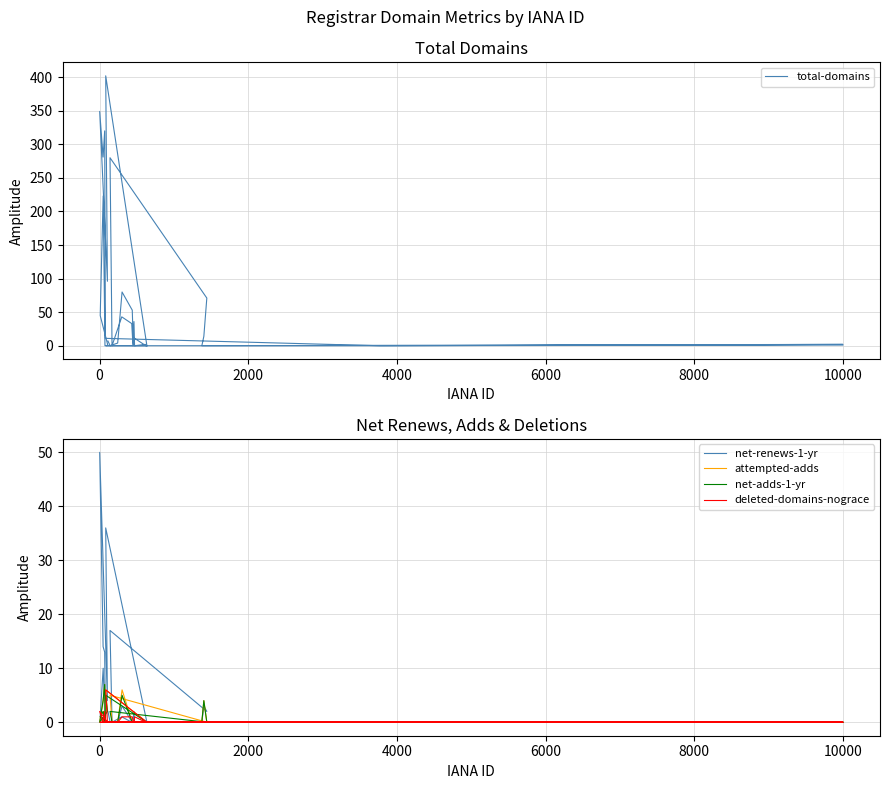

Rank the series by their maximum value, from lowest to highest.

deleted-domains-nograce, attempted-adds, net-adds-1-yr, net-renews-1-yr, total-domains